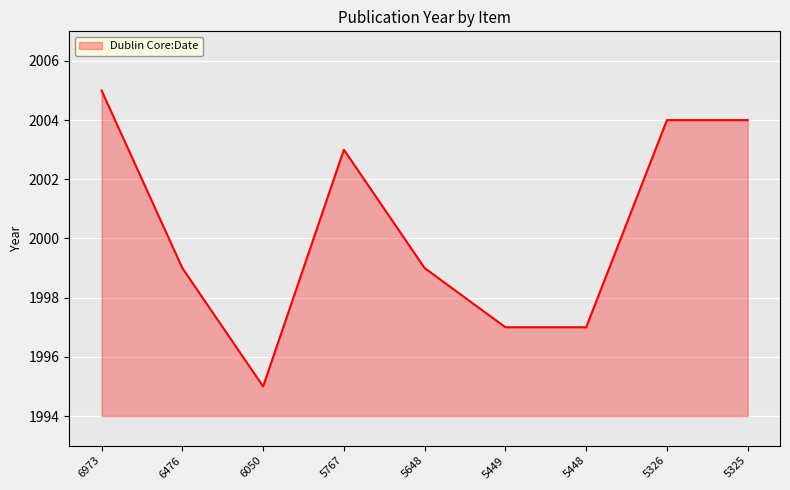

What is the change in value from 6476 to 6050?

-4